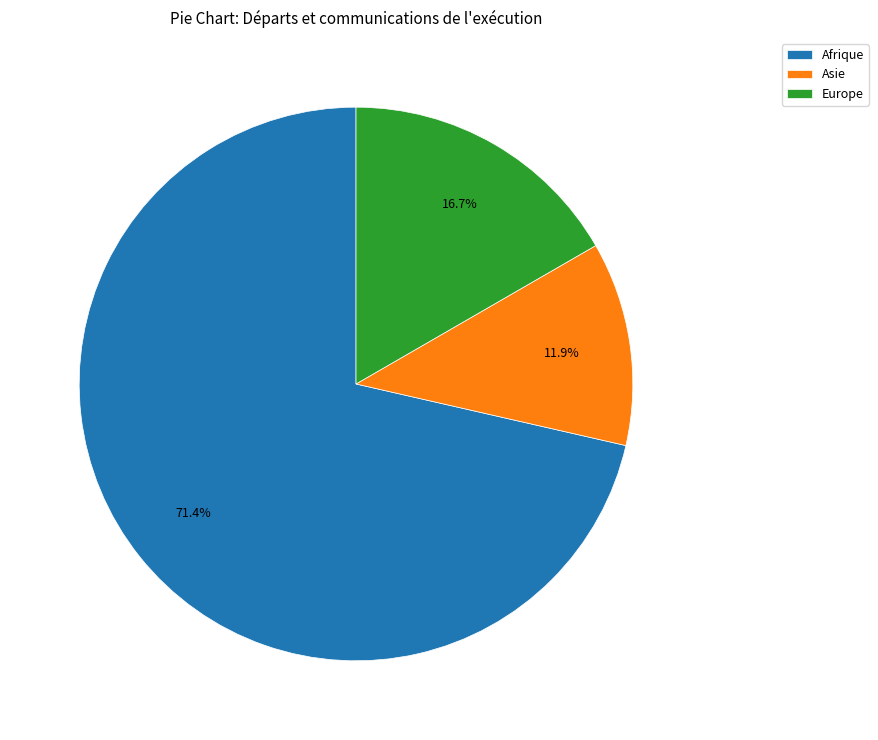

Count the number of slices in the pie.

3